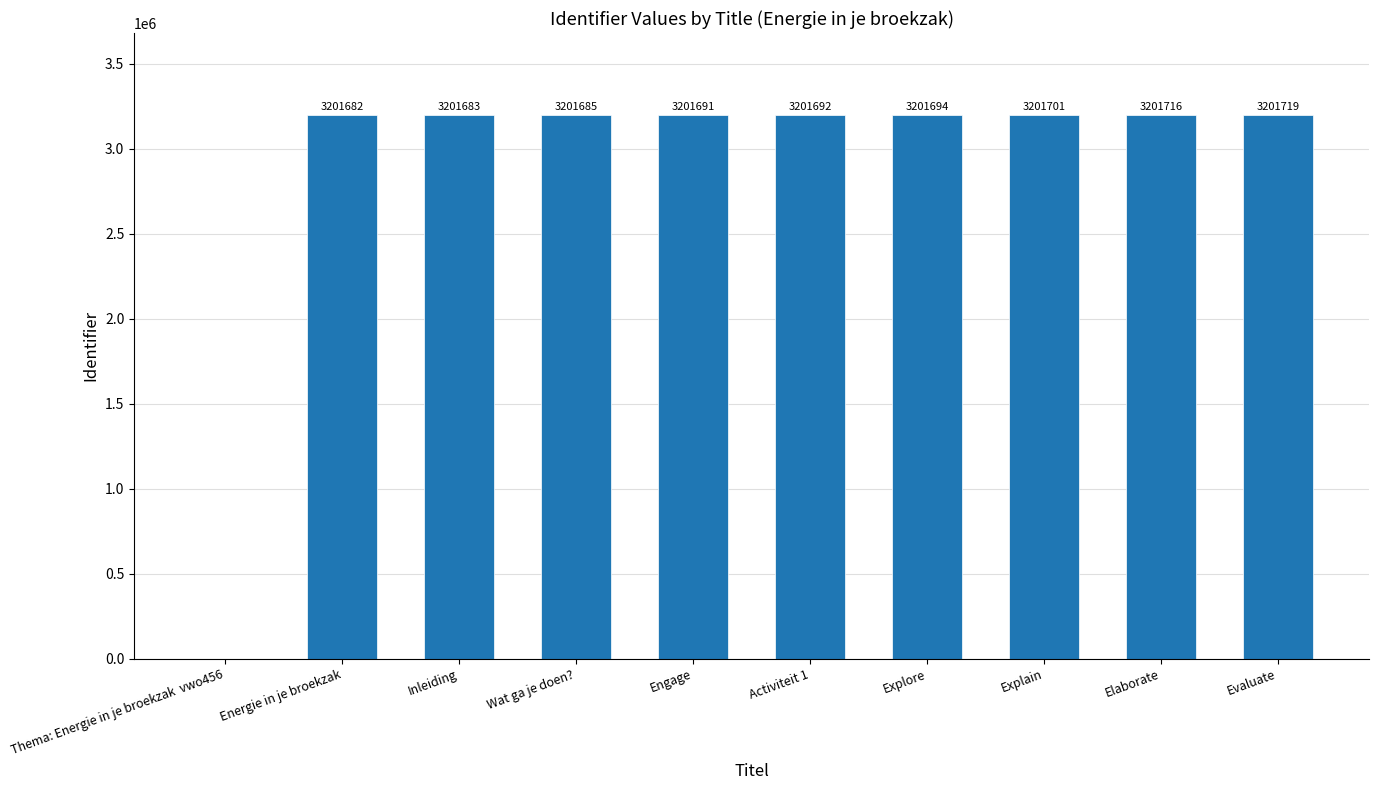

What is the difference between the values at Energie in je broekzak and Thema: Energie in je broekzak  vwo456?

3201682